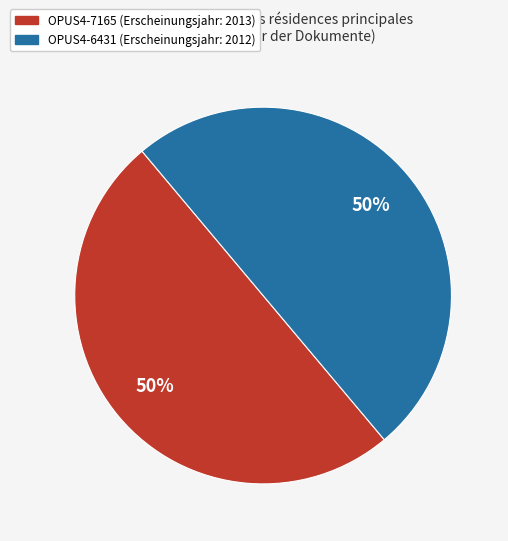

What percentage is the OPUS4-7165 slice, to the nearest percent?

50%